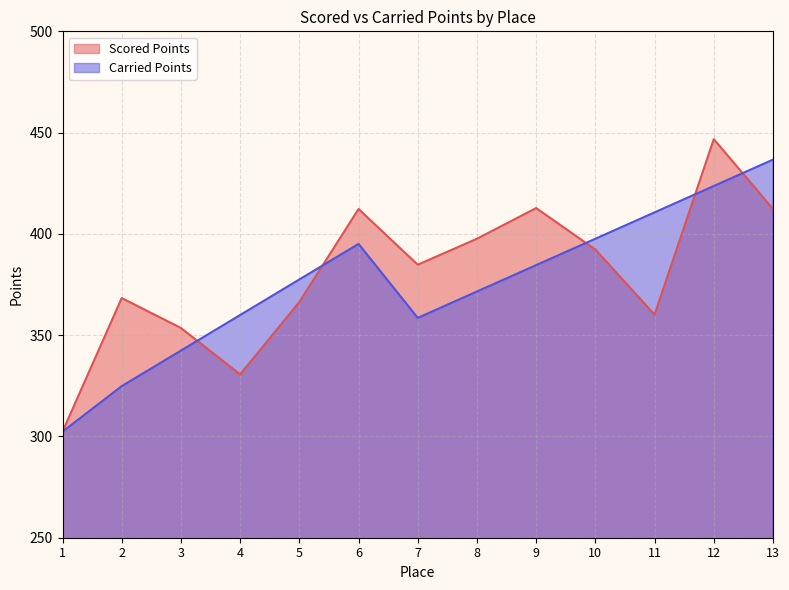

At which category does the chart reach its peak across all series?

12